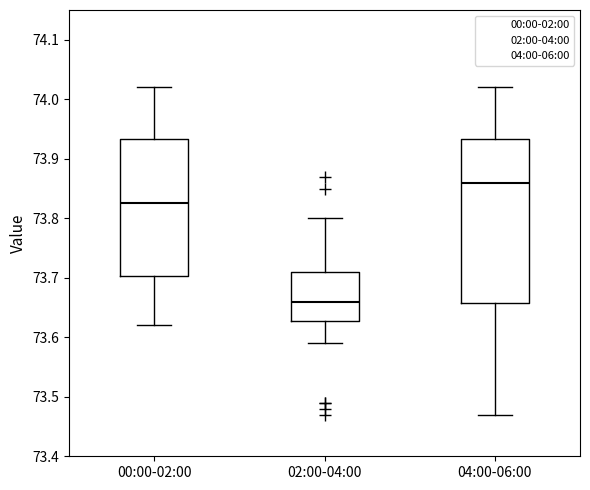

Where is the lower edge of the box for 02:00-04:00 on the y-axis? The values are not printed on the chart, so give them approximately, as read against the axis.

73.63